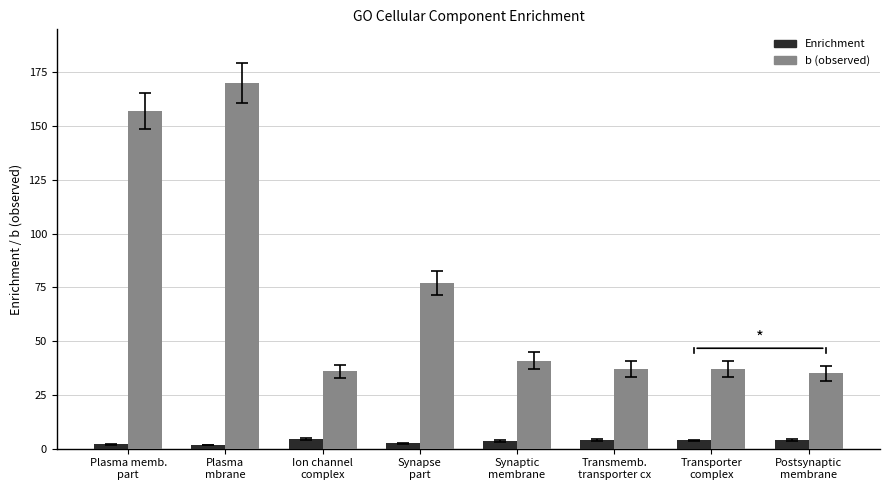

Is the value of Enrichment at Transporter
complex greater than the value of b (observed) at Transmemb.
transporter cx?

No